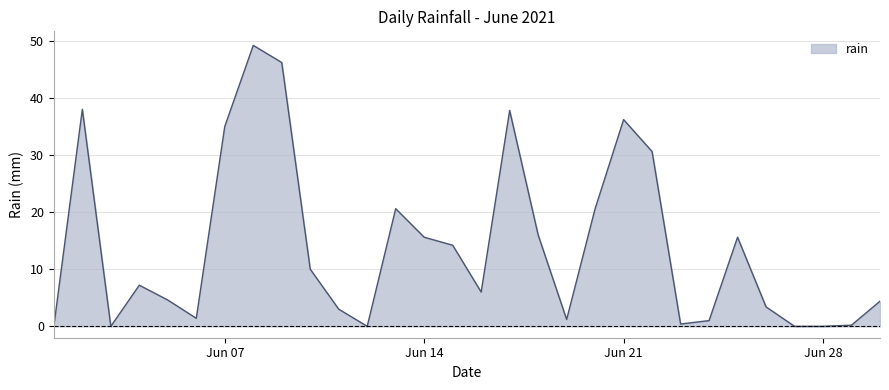

Does the chart display data point markers on the line(s)?

No